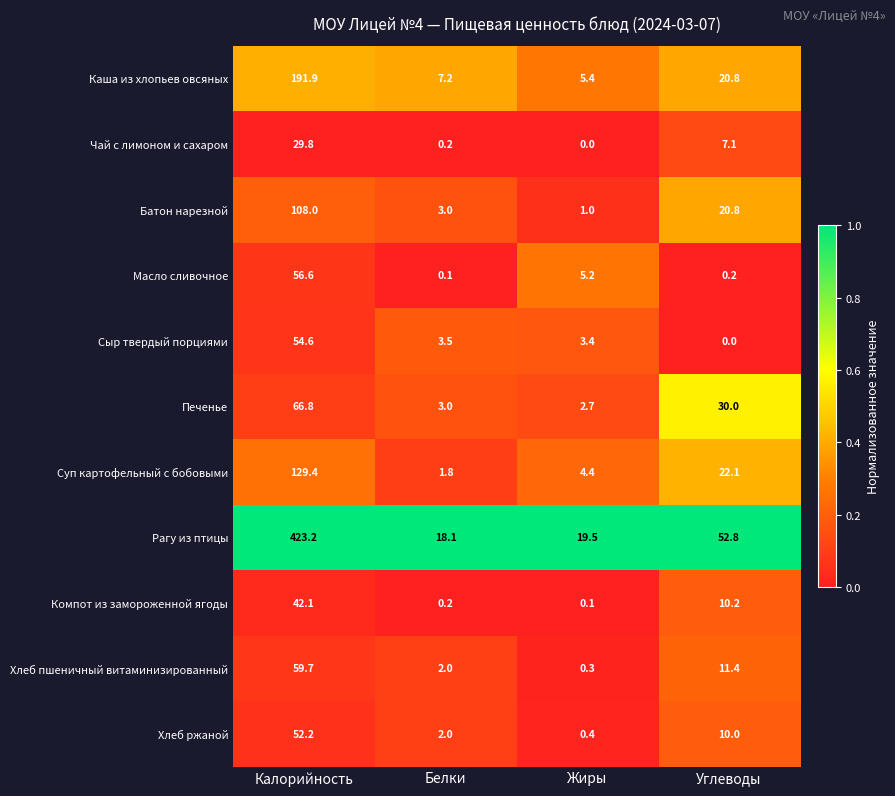

At which category is the sum across all series the highest?

Калорийность